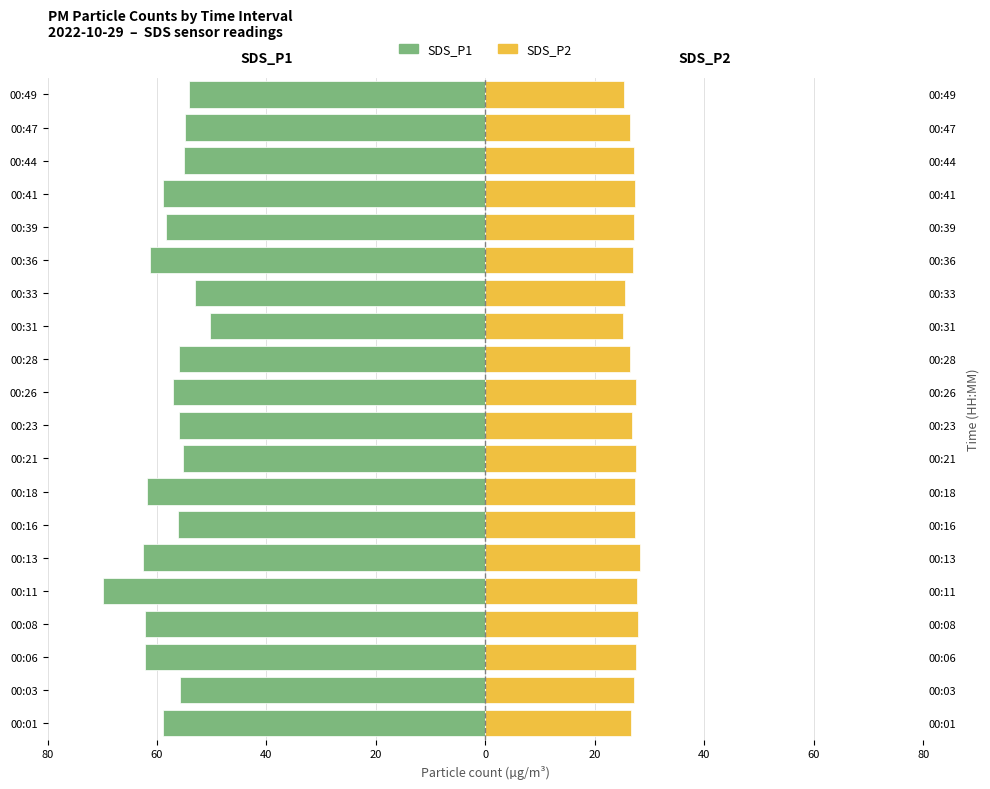

Between 00:06 and 00:47, which series saw the biggest shift?

SDS_P1